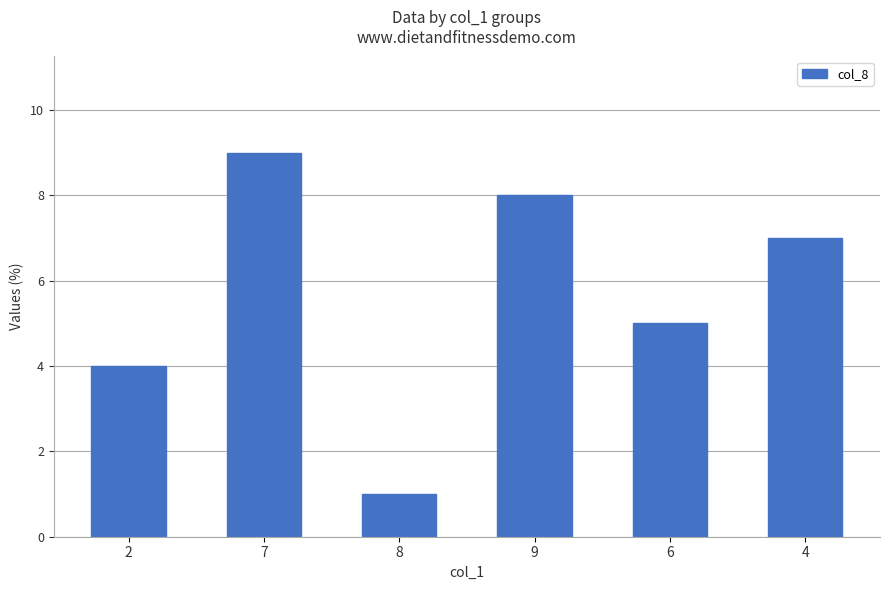

What is the average value?

6